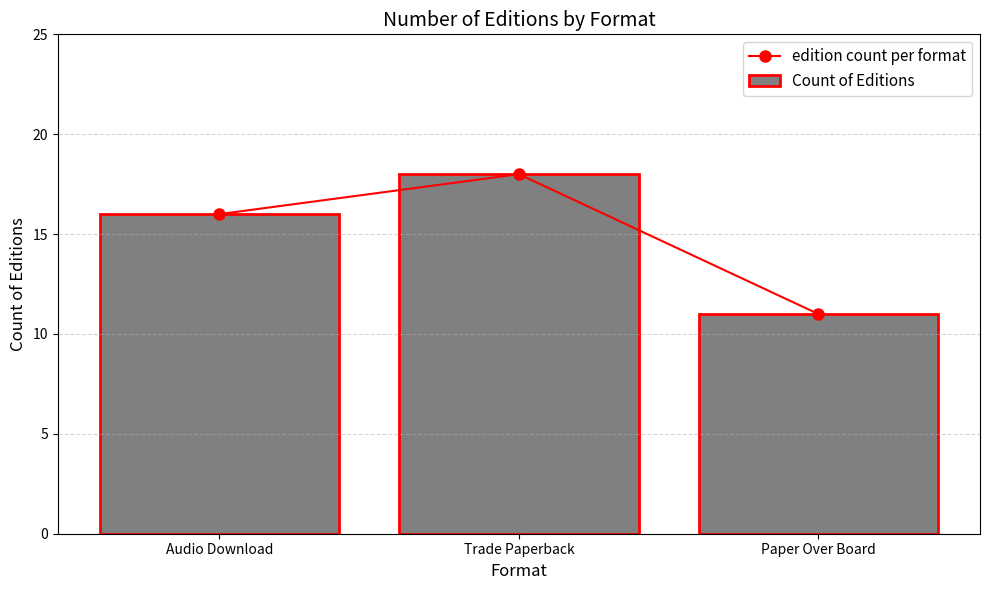

Are the bars horizontal?

No